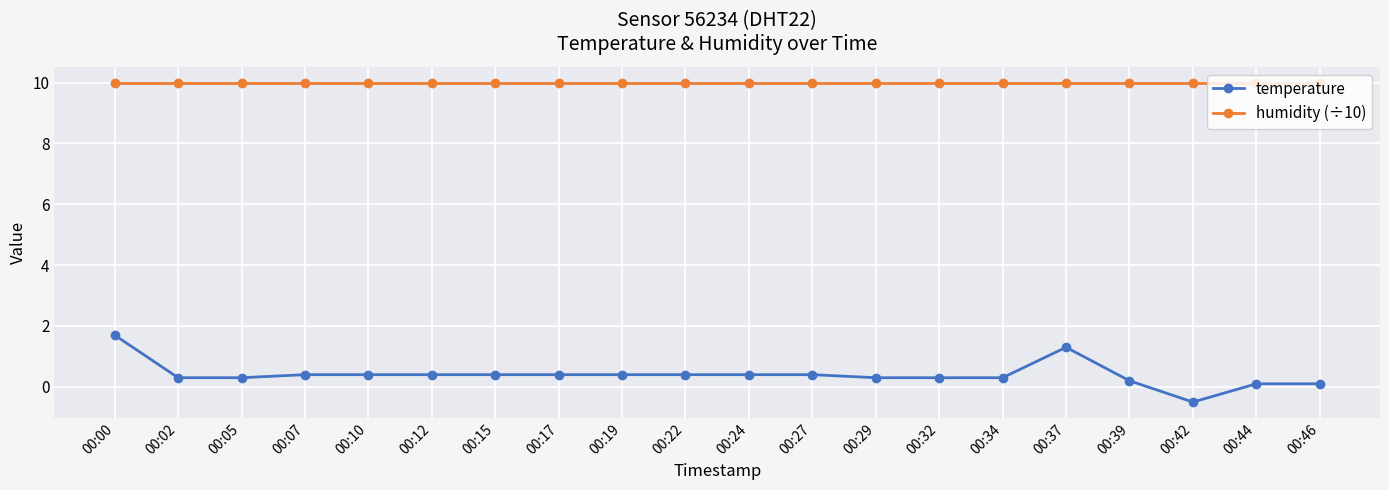

What is the minimum value shown in the chart?

-0.5